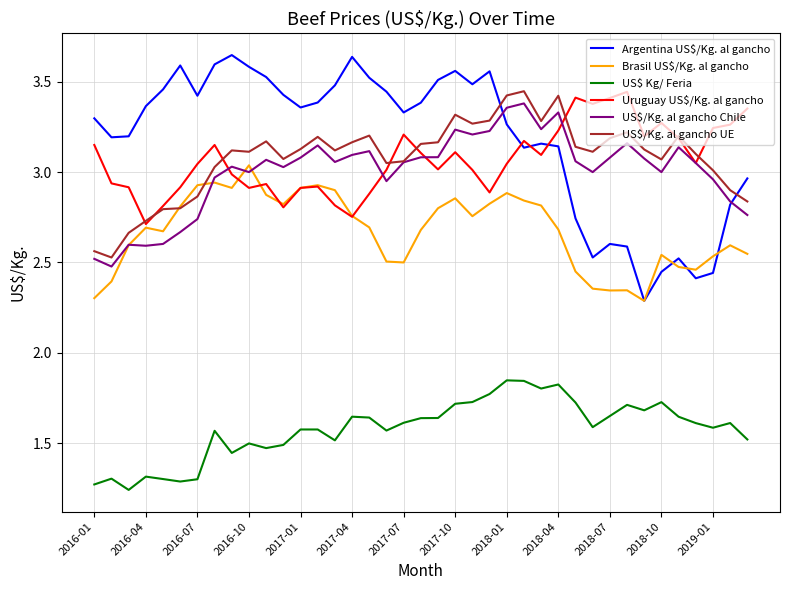

Which series has the widest spread of values?

Argentina US$/Kg. al gancho